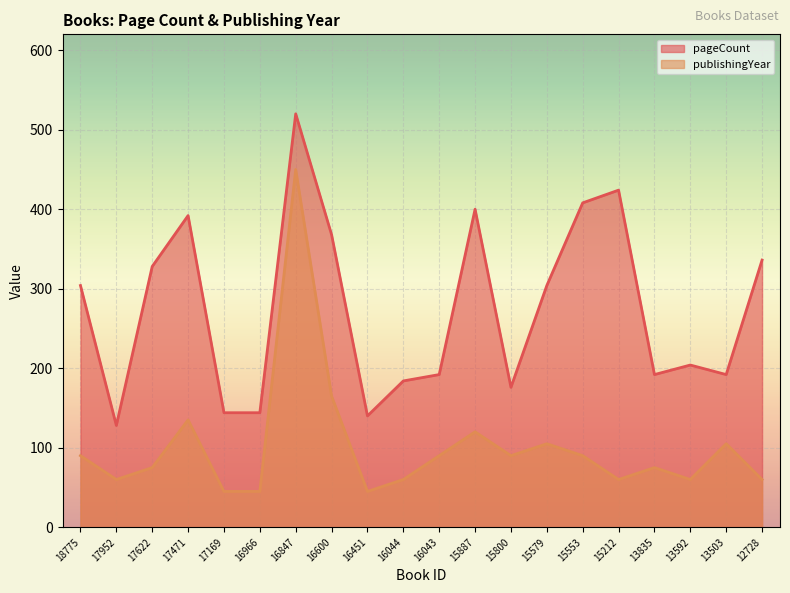

The value of pageCount at 13503 is 192. True or false?

True